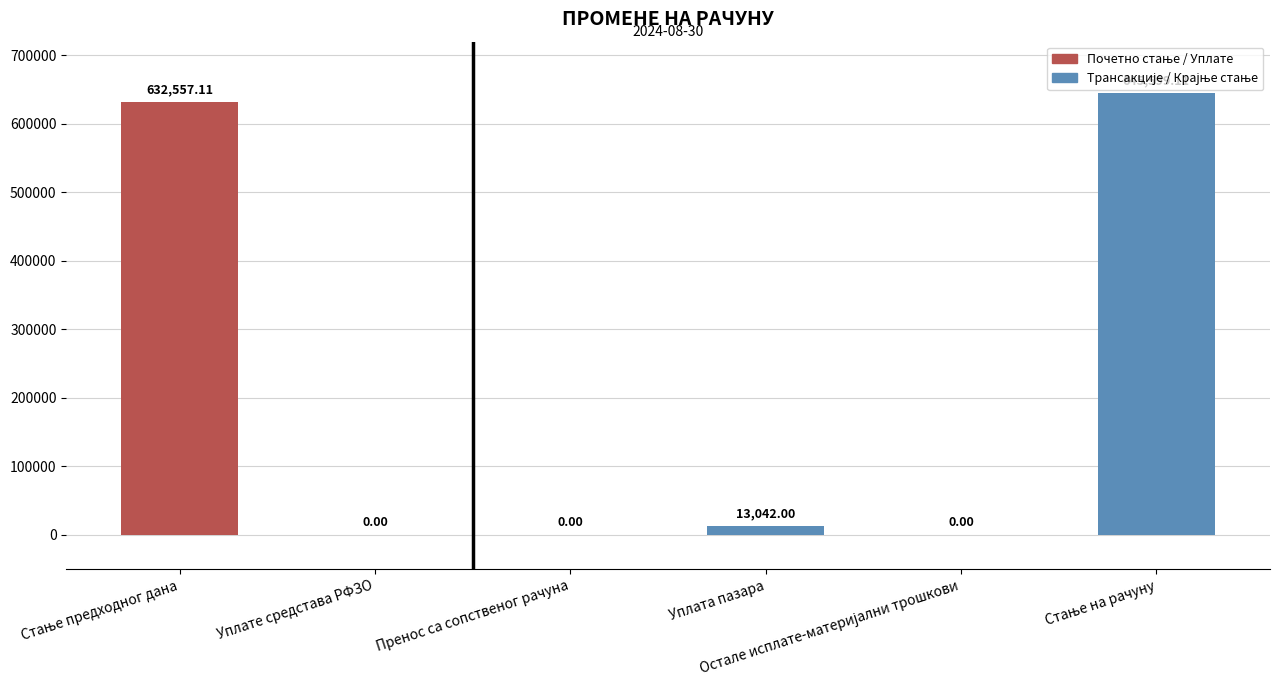

What is the sum of all values?

1291198.2